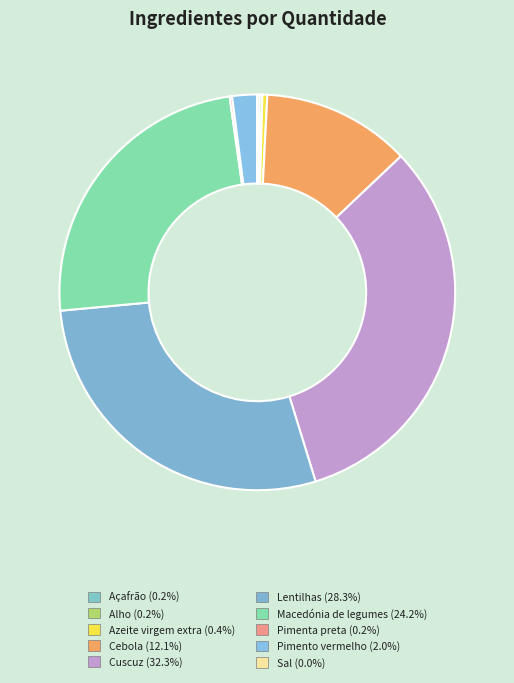

To the nearest percent, what portion does Pimento vermelho represent?

2%